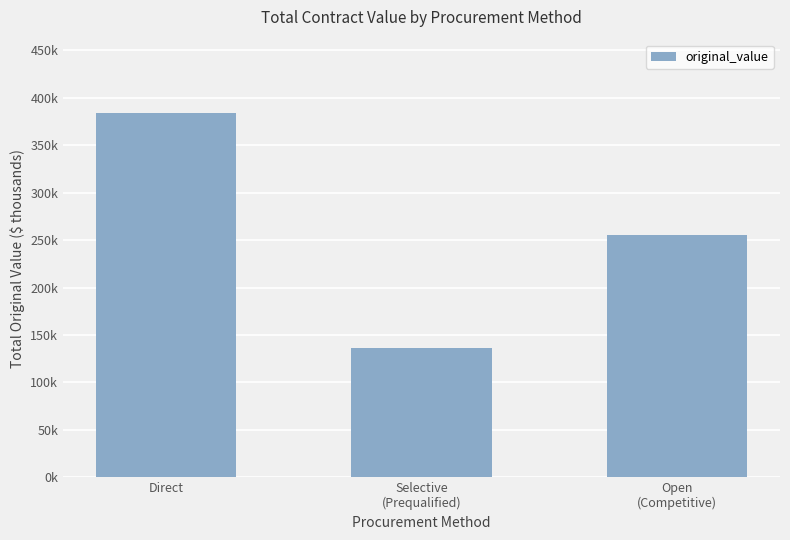

What is the label of the 1st bar from the left?

Direct